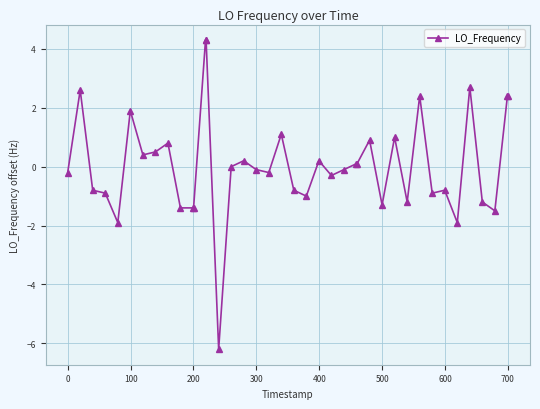

What is the sum of all values?

2.8